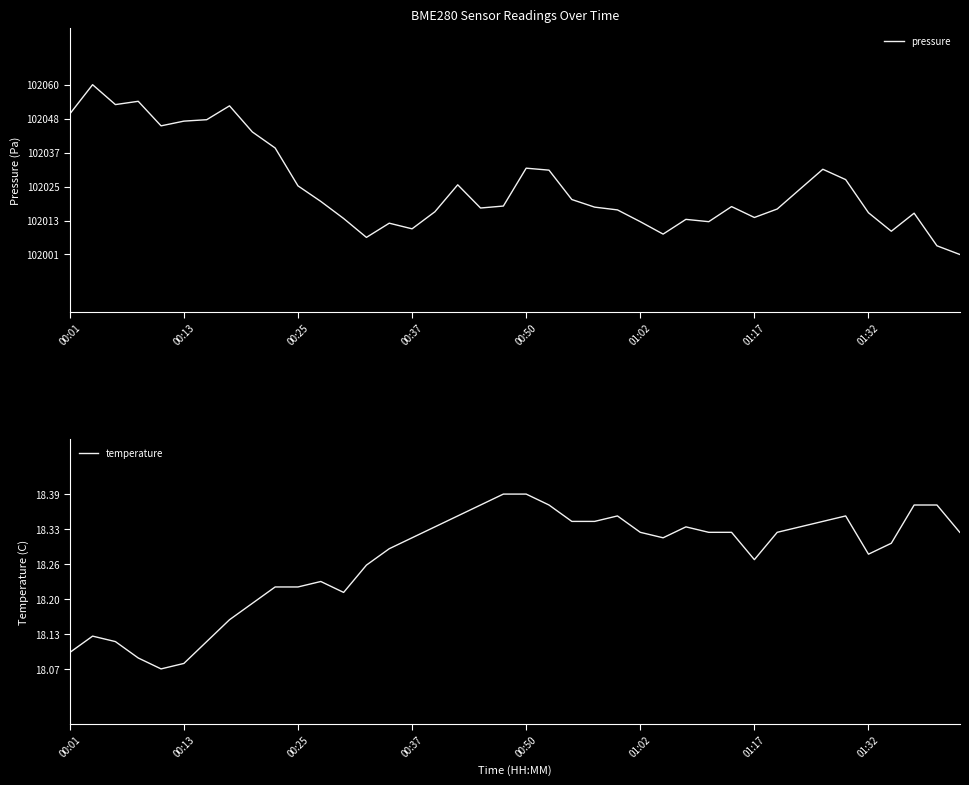

Between 01:32 and 31, which series saw the biggest shift?

pressure